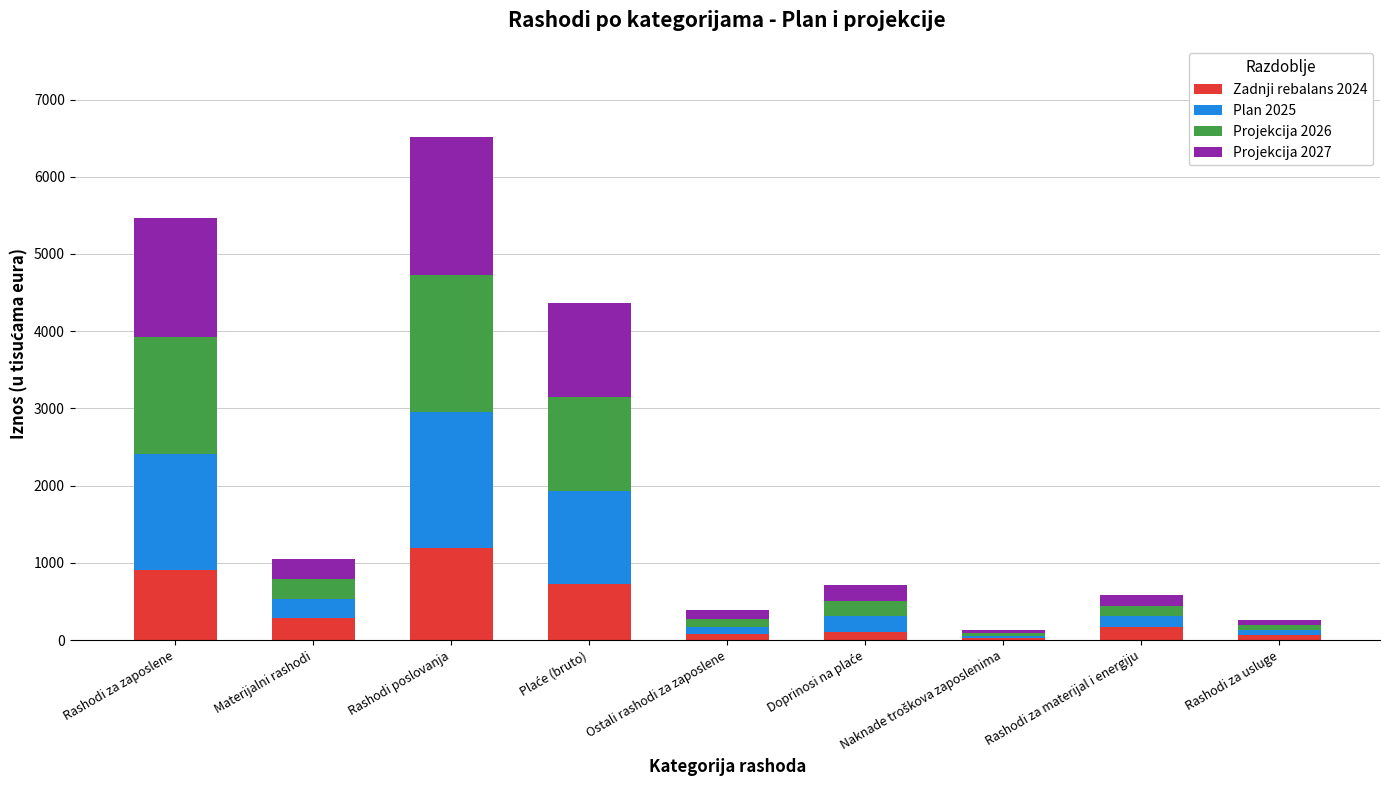

How many bars are there in total?

9